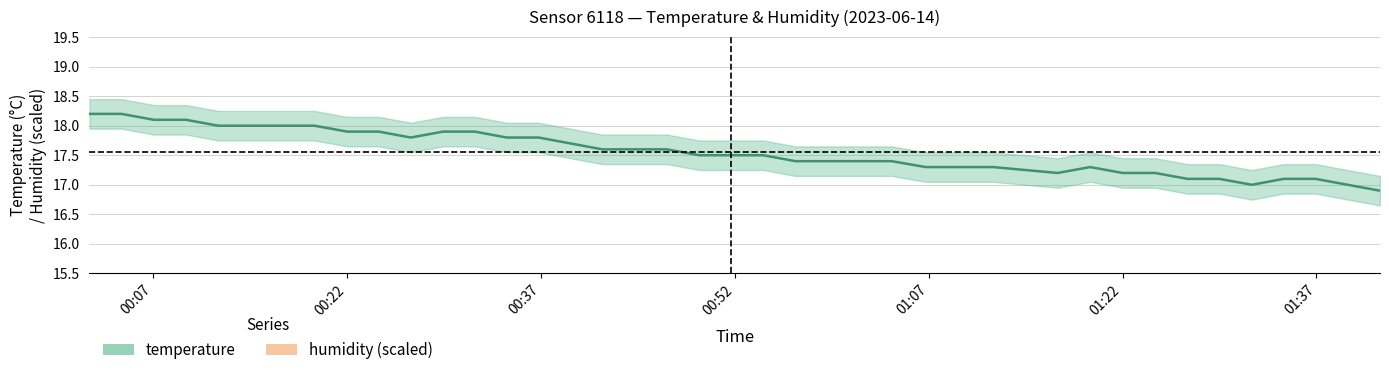

How many values in the temperature series are below 17?

1